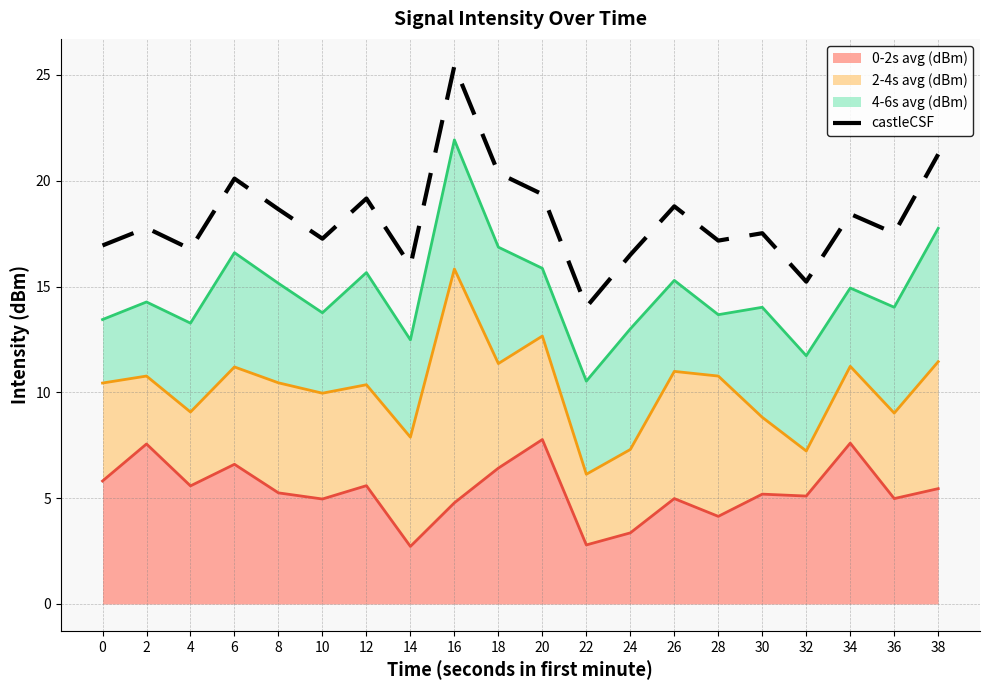

True or false: 0-2s avg (dBm) (line) and 4-6s avg (dBm) (line) intersect in this chart.

False